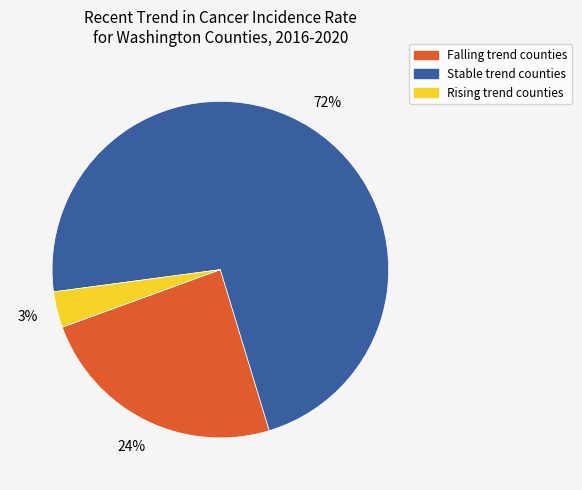

To the nearest percent, what is the difference between the Stable trend counties and Falling trend counties slice percentages?

48%